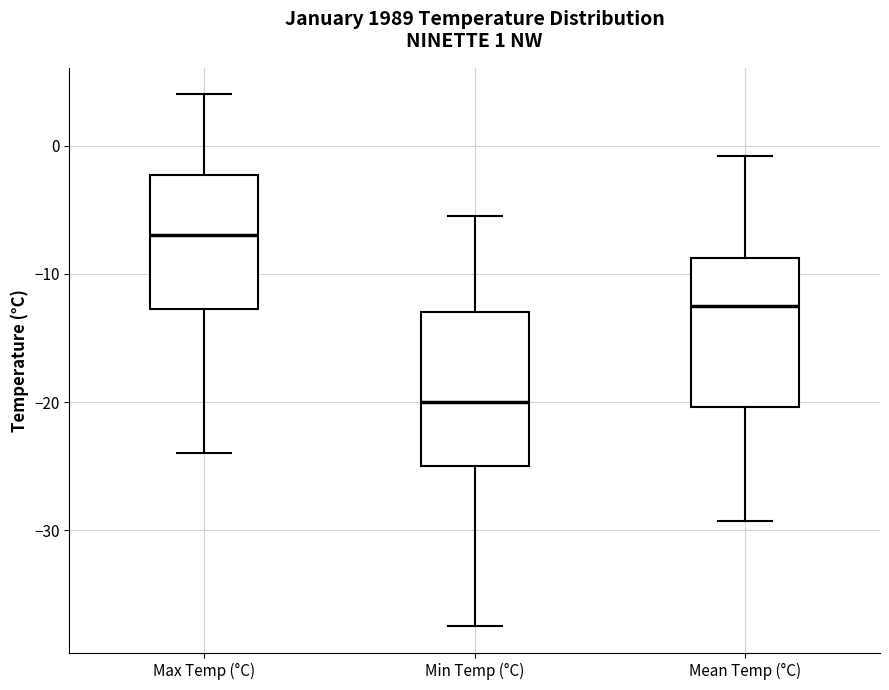

Which box has the highest median line?

Max Temp (°C)